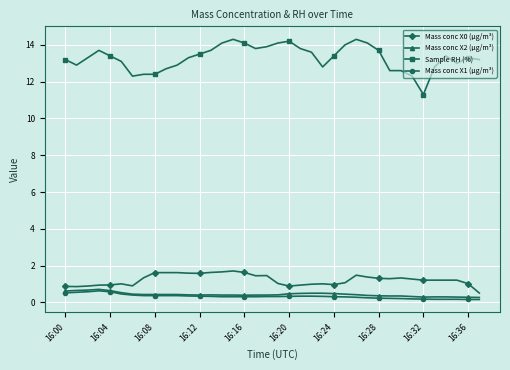

True or false: Mass conc X0 (μg/m³) and Mass conc X2 (μg/m³) cross at least once.

False